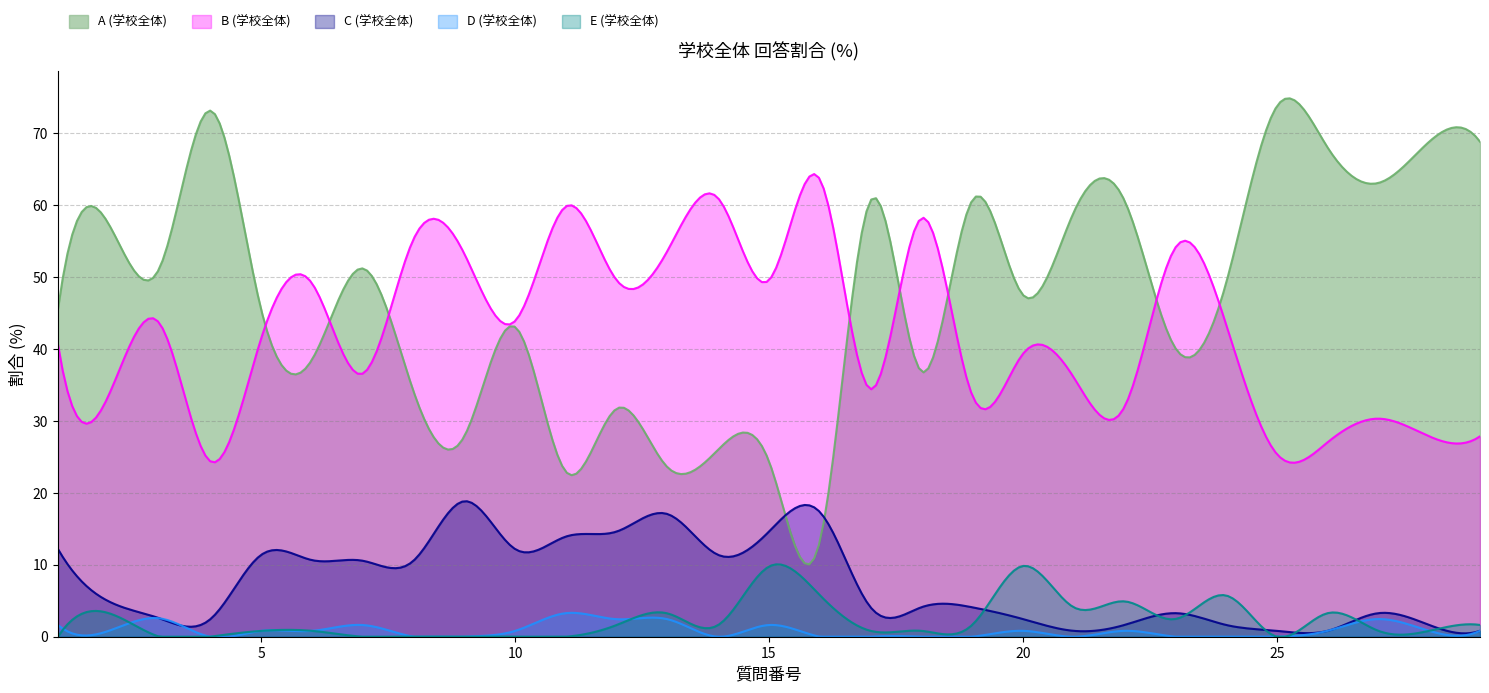

What are all the series names shown in the legend?

A (学校全体), B (学校全体), C (学校全体), D (学校全体), E (学校全体)